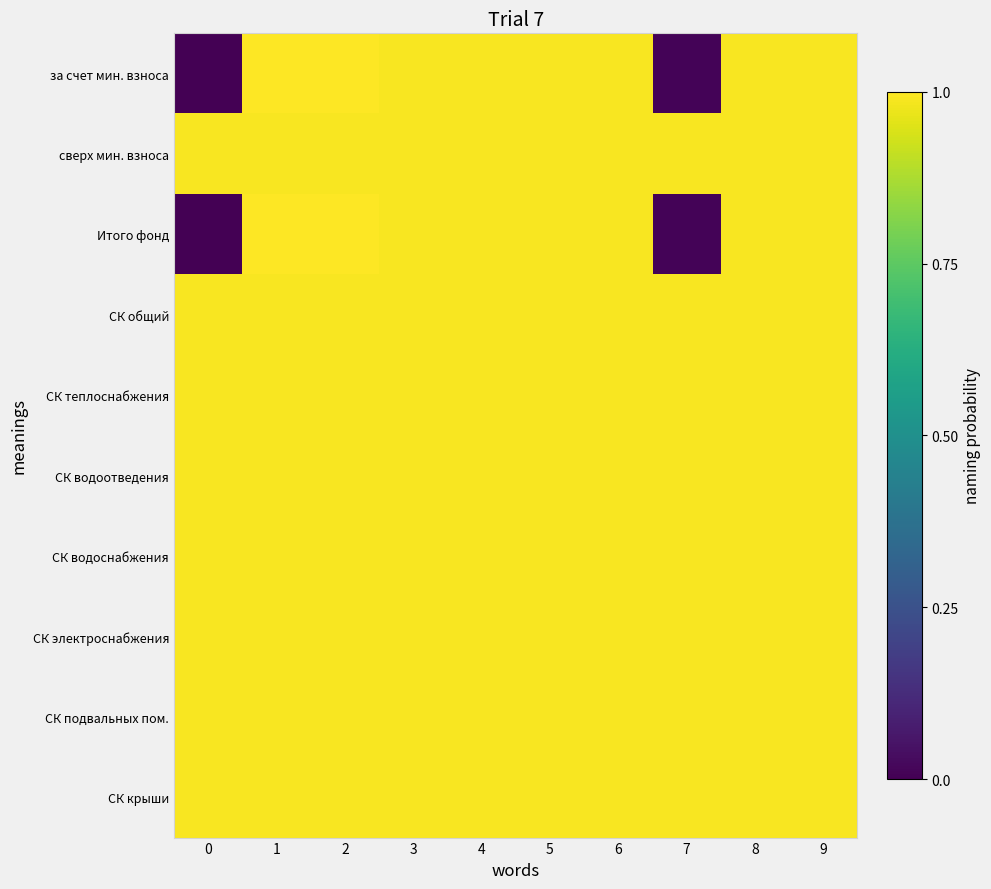

How many series are shown in this chart?

10